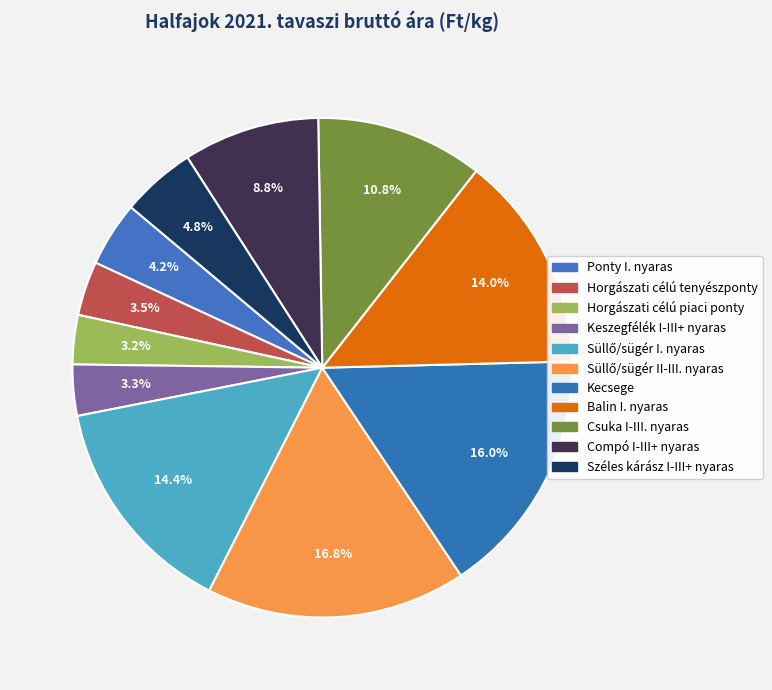

What percentage do Kecsege and Horgászati célú tenyészponty together represent?

19.5%